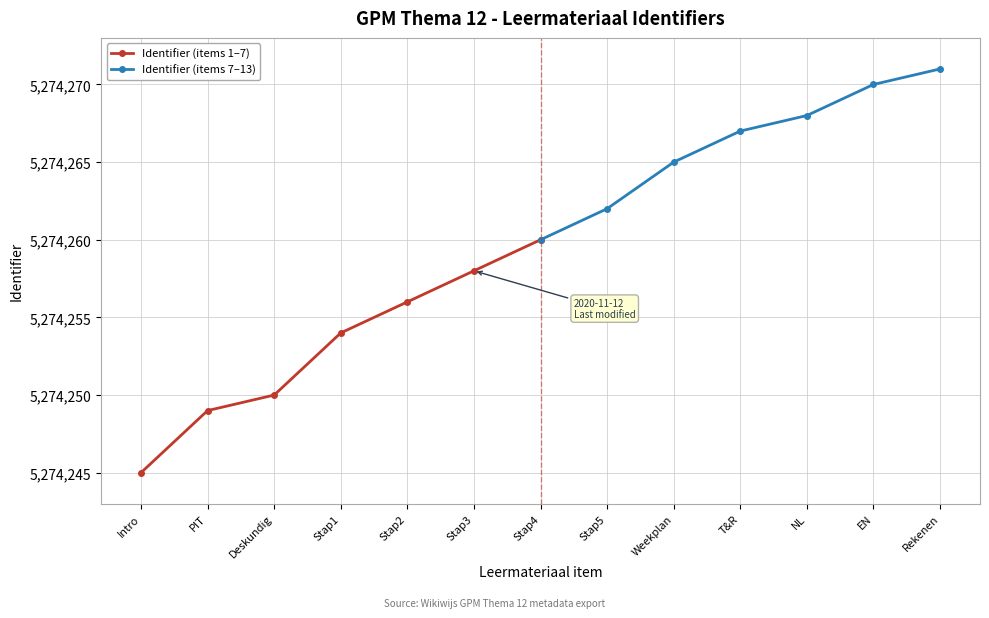

True or false: Identifier (items 7–13) has more than 0 interior local peaks.

False